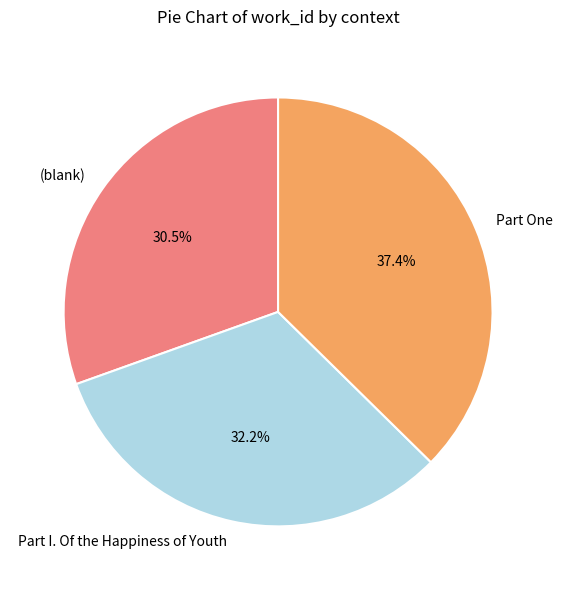

To the nearest percent, what is the average slice percentage?

33%